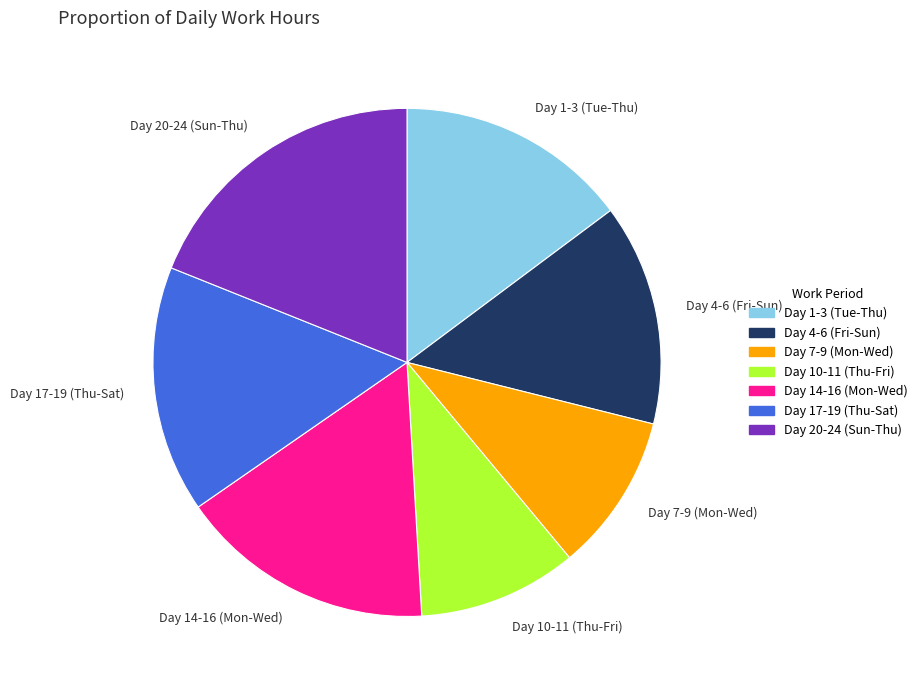

How many segments does this pie chart have?

7